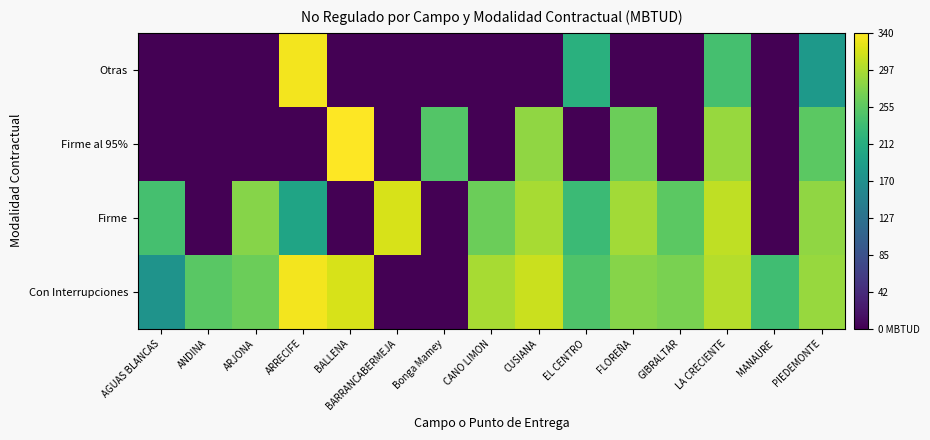

How many series are shown in this chart?

4